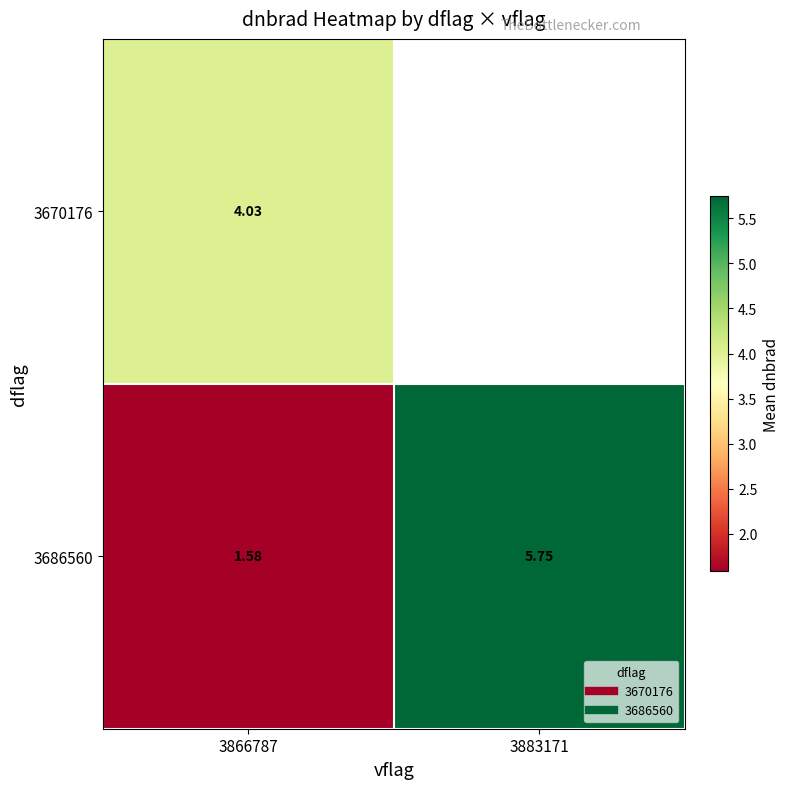

Where is 3686560 nearest to the value 3?

3866787